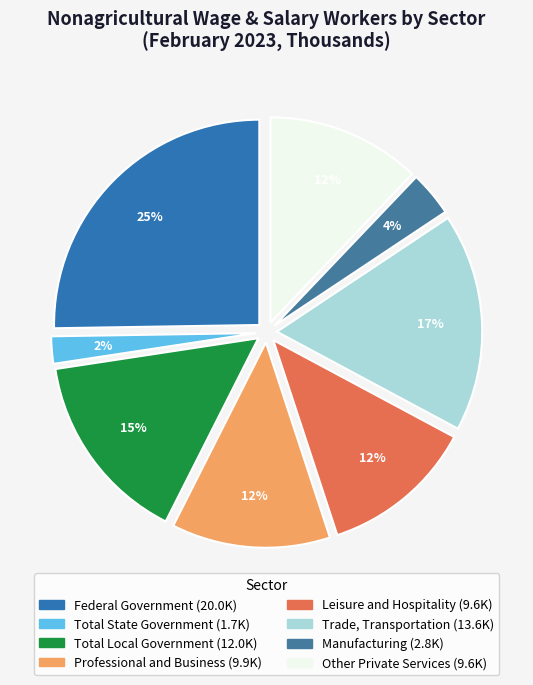

What is the change in value from Professional and Business to Trade, Transportation?

+3.7